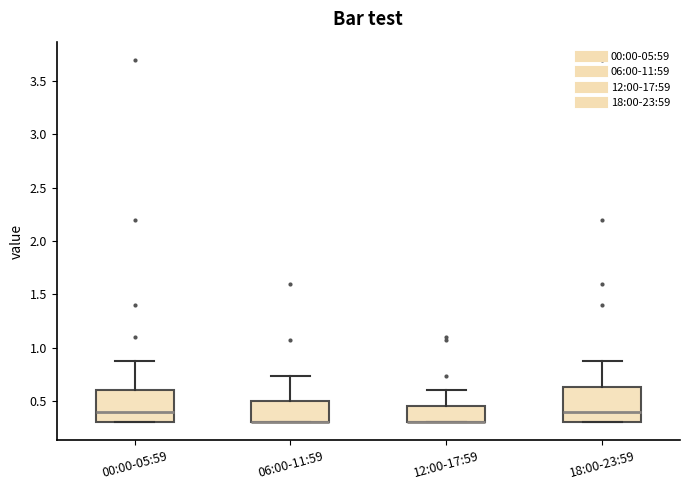

Where does the median line of the box for 18:00-23:59 sit on the y-axis? The values are not printed on the chart, so give them approximately, as read against the axis.

0.40